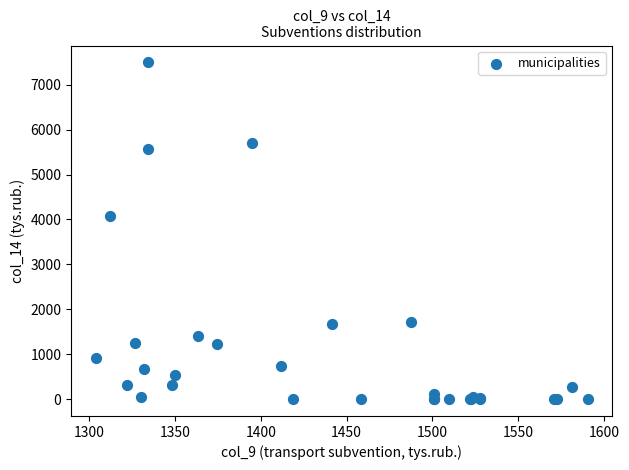

What Y value in the scatter plot is closest to 3748?

4072.2